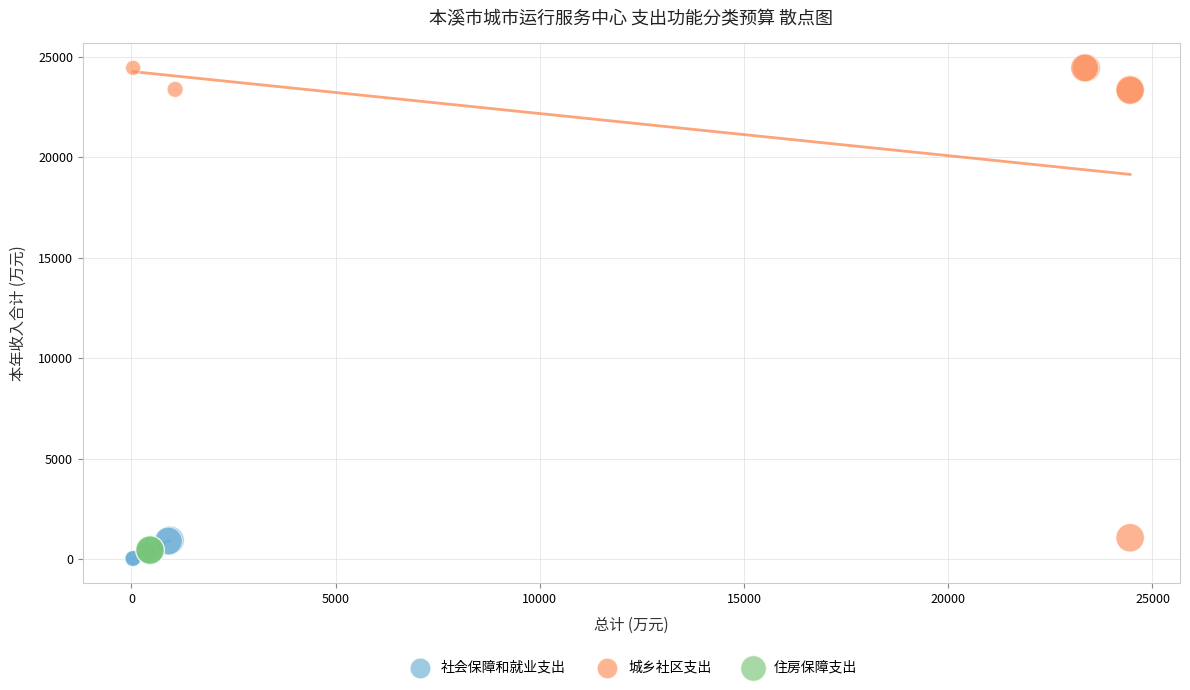

Which series contains the lowest Y value?

社会保障和就业支出